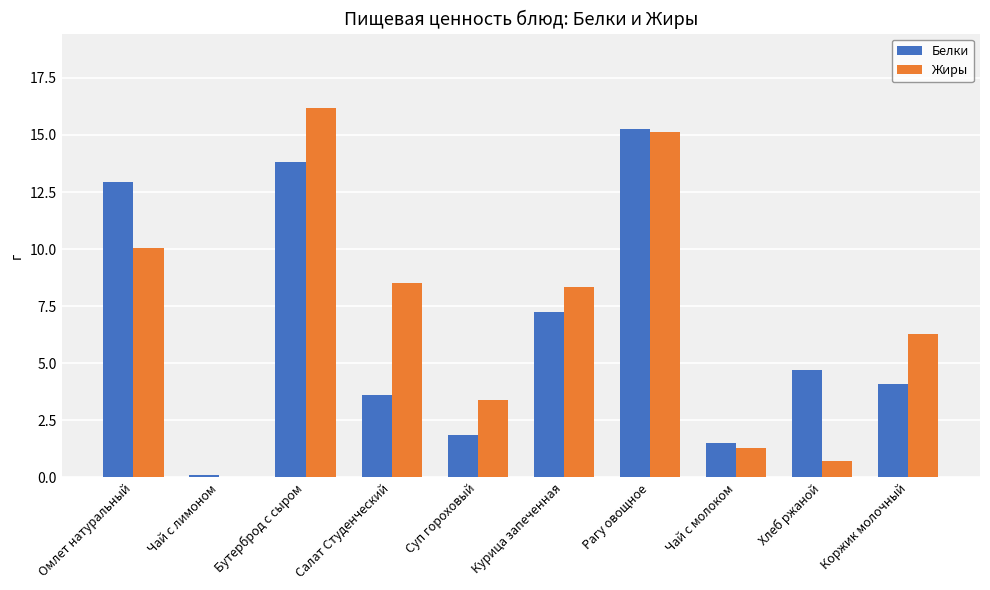

What value does the Белки series have at Чай с молоком?

1.5